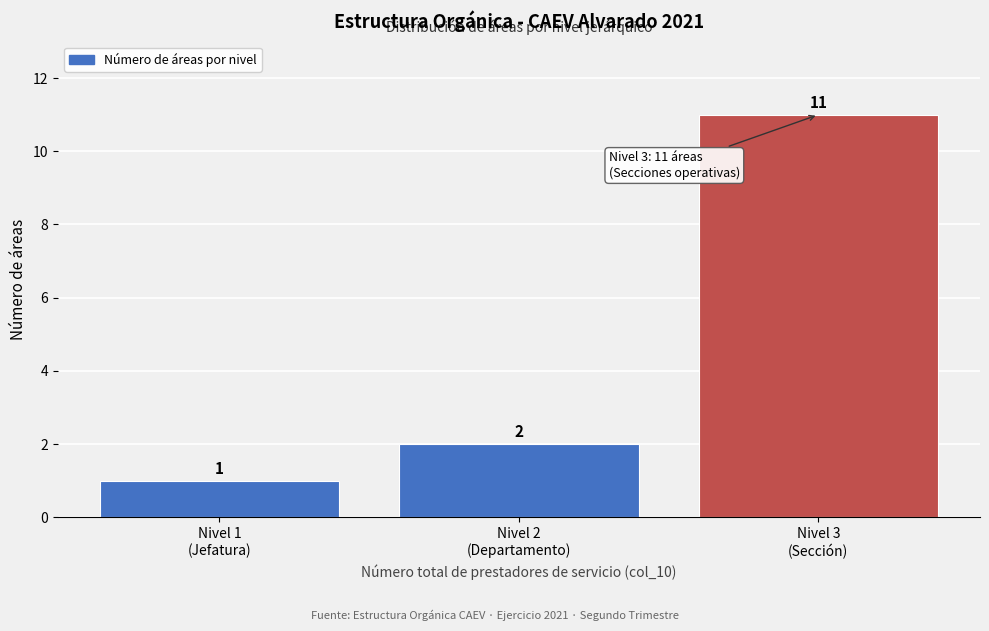

Reading left to right, transcribe all the data shown in this chart.

1	2	11